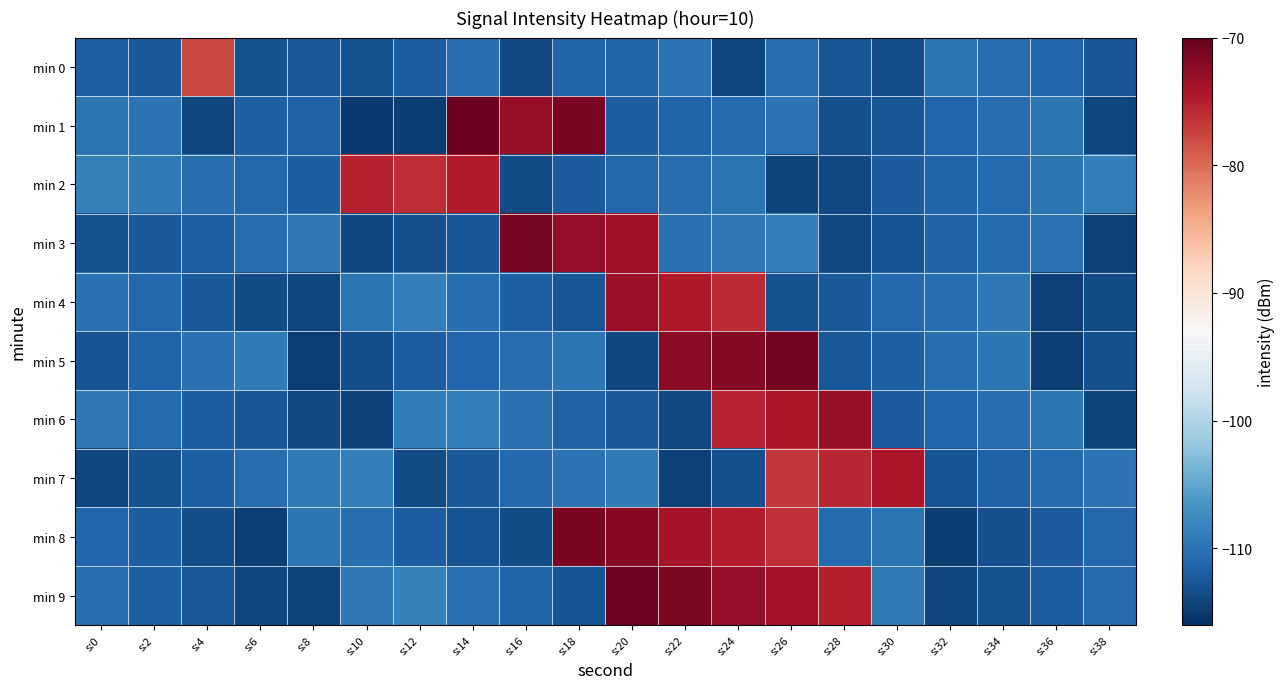

Reading left to right, extract all data points from this chart.

min 0: s:0=-111.9	s:2=-112.3	s:4=-77.8	s:6=-113.0	s:8=-112.5	s:10=-113.1	s:12=-112.0	s:14=-110.5	s:16=-113.7	s:18=-111.5	s:20=-111.5	s:22=-110.0	s:24=-114.2	s:26=-110.5	s:28=-112.6	s:30=-113.4	s:32=-109.6	s:34=-110.5	s:36=-111.3	s:38=-112.7
min 1: s:0=-109.8	s:2=-110.1	s:4=-114.2	s:6=-111.8	s:8=-111.5	s:10=-114.9	s:12=-114.9	s:14=-70.5	s:16=-73.0	s:18=-71.4	s:20=-112.0	s:22=-111.5	s:24=-110.8	s:26=-109.9	s:28=-113.2	s:30=-112.7	s:32=-111.3	s:34=-110.6	s:36=-109.8	s:38=-114.1
min 2: s:0=-108.5	s:2=-109.2	s:4=-110.3	s:6=-111.1	s:8=-112.0	s:10=-75.3	s:12=-76.1	s:14=-74.8	s:16=-113.5	s:18=-112.2	s:20=-111.0	s:22=-110.5	s:24=-109.8	s:26=-114.3	s:28=-113.7	s:30=-112.1	s:32=-111.4	s:34=-110.9	s:36=-109.6	s:38=-108.9
min 3: s:0=-113.1	s:2=-112.4	s:4=-111.7	s:6=-110.3	s:8=-109.5	s:10=-114.0	s:12=-113.3	s:14=-112.6	s:16=-71.2	s:18=-72.8	s:20=-73.5	s:22=-110.1	s:24=-109.4	s:26=-108.7	s:28=-113.8	s:30=-112.9	s:32=-111.6	s:34=-110.7	s:36=-109.9	s:38=-114.5
min 4: s:0=-110.2	s:2=-111.0	s:4=-112.3	s:6=-113.5	s:8=-114.2	s:10=-109.8	s:12=-108.9	s:14=-110.4	s:16=-111.8	s:18=-112.7	s:20=-73.1	s:22=-74.6	s:24=-75.9	s:26=-113.0	s:28=-112.4	s:30=-111.1	s:32=-110.3	s:34=-109.5	s:36=-114.4	s:38=-113.6
min 5: s:0=-112.8	s:2=-111.5	s:4=-110.1	s:6=-109.3	s:8=-114.7	s:10=-113.4	s:12=-112.0	s:14=-111.2	s:16=-110.6	s:18=-109.7	s:20=-113.9	s:22=-72.3	s:24=-71.8	s:26=-70.9	s:28=-112.5	s:30=-111.7	s:32=-110.4	s:34=-109.6	s:36=-114.6	s:38=-113.2
min 6: s:0=-109.4	s:2=-110.8	s:4=-111.9	s:6=-112.6	s:8=-113.8	s:10=-114.4	s:12=-109.1	s:14=-108.7	s:16=-110.2	s:18=-111.6	s:20=-112.3	s:22=-113.7	s:24=-75.4	s:26=-74.2	s:28=-73.0	s:30=-112.1	s:32=-111.3	s:34=-110.5	s:36=-109.7	s:38=-114.3
min 7: s:0=-114.1	s:2=-113.0	s:4=-111.8	s:6=-110.5	s:8=-109.2	s:10=-108.8	s:12=-113.6	s:14=-112.4	s:16=-111.1	s:18=-110.0	s:20=-109.3	s:22=-114.5	s:24=-113.2	s:26=-76.8	s:28=-75.6	s:30=-74.3	s:32=-112.9	s:34=-111.6	s:36=-110.8	s:38=-109.9
min 8: s:0=-111.3	s:2=-112.0	s:4=-113.4	s:6=-114.6	s:8=-109.7	s:10=-110.3	s:12=-111.9	s:14=-112.8	s:16=-113.5	s:18=-71.4	s:20=-72.1	s:22=-73.8	s:24=-74.9	s:26=-76.2	s:28=-110.7	s:30=-109.8	s:32=-114.8	s:34=-113.3	s:36=-112.2	s:38=-111.0
min 9: s:0=-110.4	s:2=-111.7	s:4=-112.5	s:6=-113.9	s:8=-114.3	s:10=-109.5	s:12=-108.6	s:14=-110.1	s:16=-111.4	s:18=-112.9	s:20=-70.7	s:22=-71.5	s:24=-72.8	s:26=-73.9	s:28=-75.1	s:30=-109.2	s:32=-114.0	s:34=-113.1	s:36=-112.0	s:38=-110.9